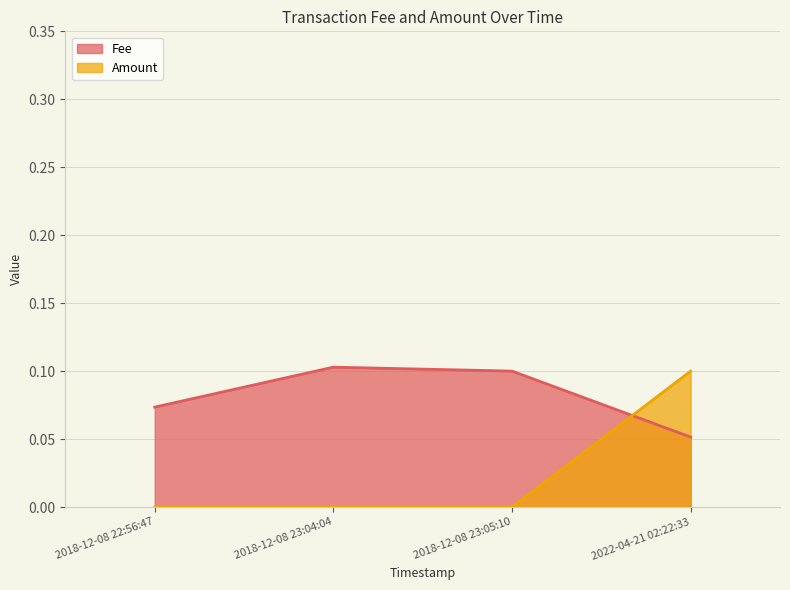

Reading right to left, list all the values displayed in this chart.

Fee: 0.1	0.1	0.1	0.1
Amount: 0.1	0.0	0.0	0.0